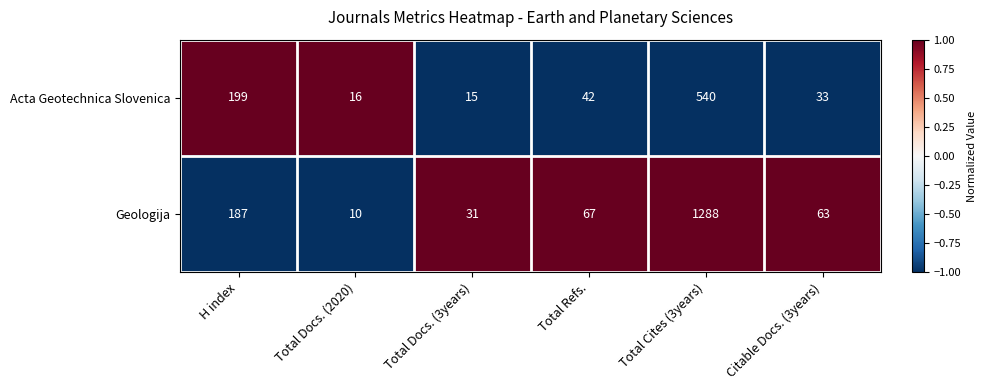

Rank the series by their maximum value, from lowest to highest.

Acta Geotechnica Slovenica, Geologija